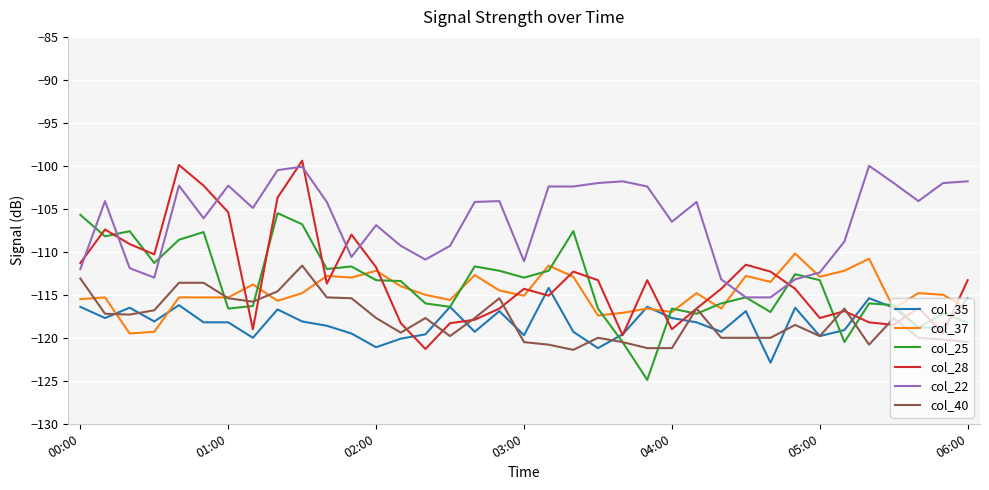

Which series has the largest total across all categories?

col_22